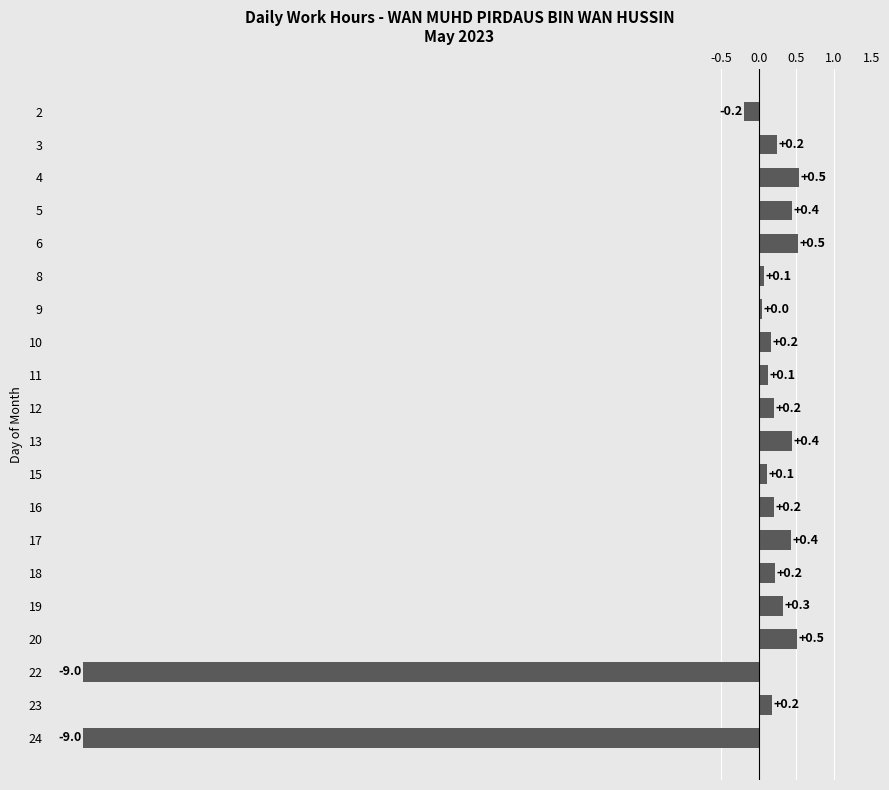

What is the sum of all values?

-13.4